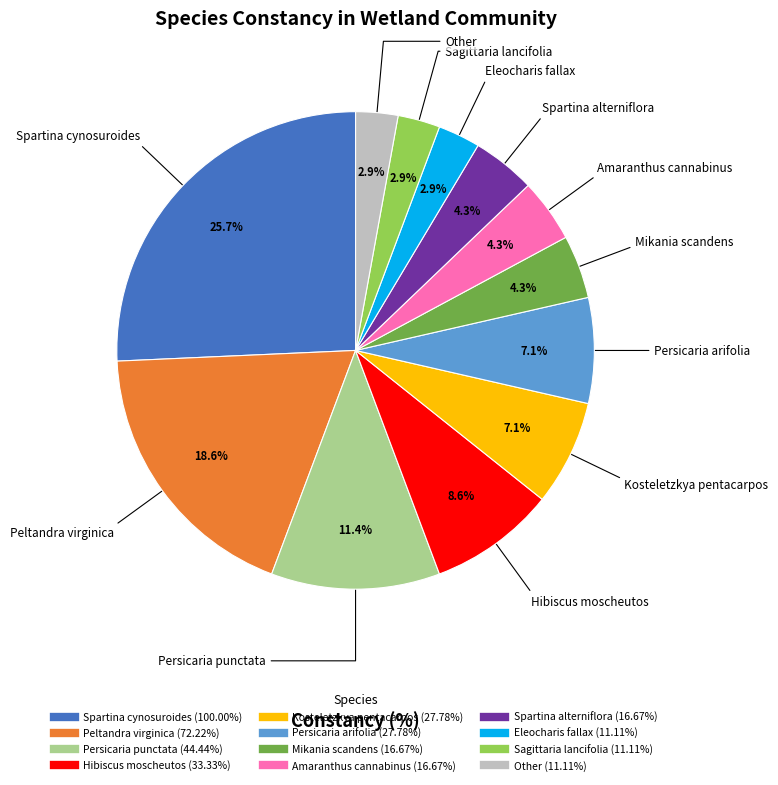

Which slice is the largest?

Spartina cynosuroides